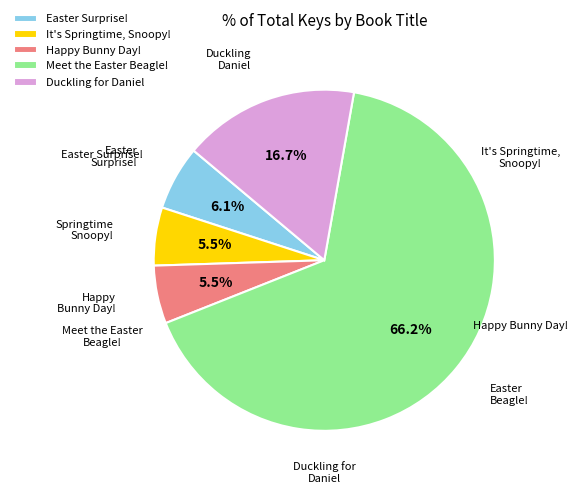

To the nearest percent, what is the combined percentage of It's Springtime, Snoopy! and Happy Bunny Day!?

11%